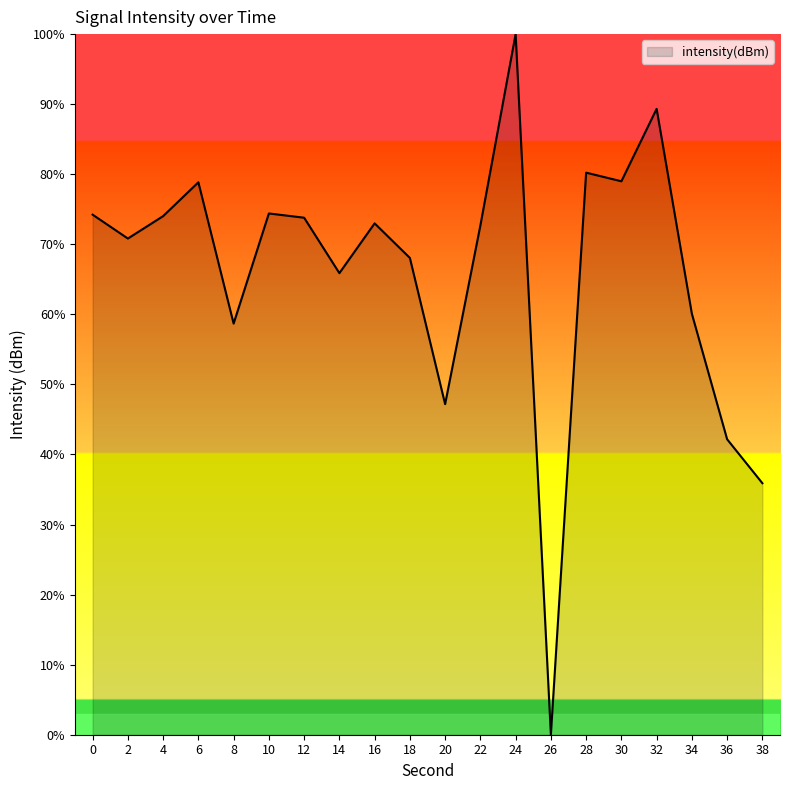

Read the value at 34.

60.1